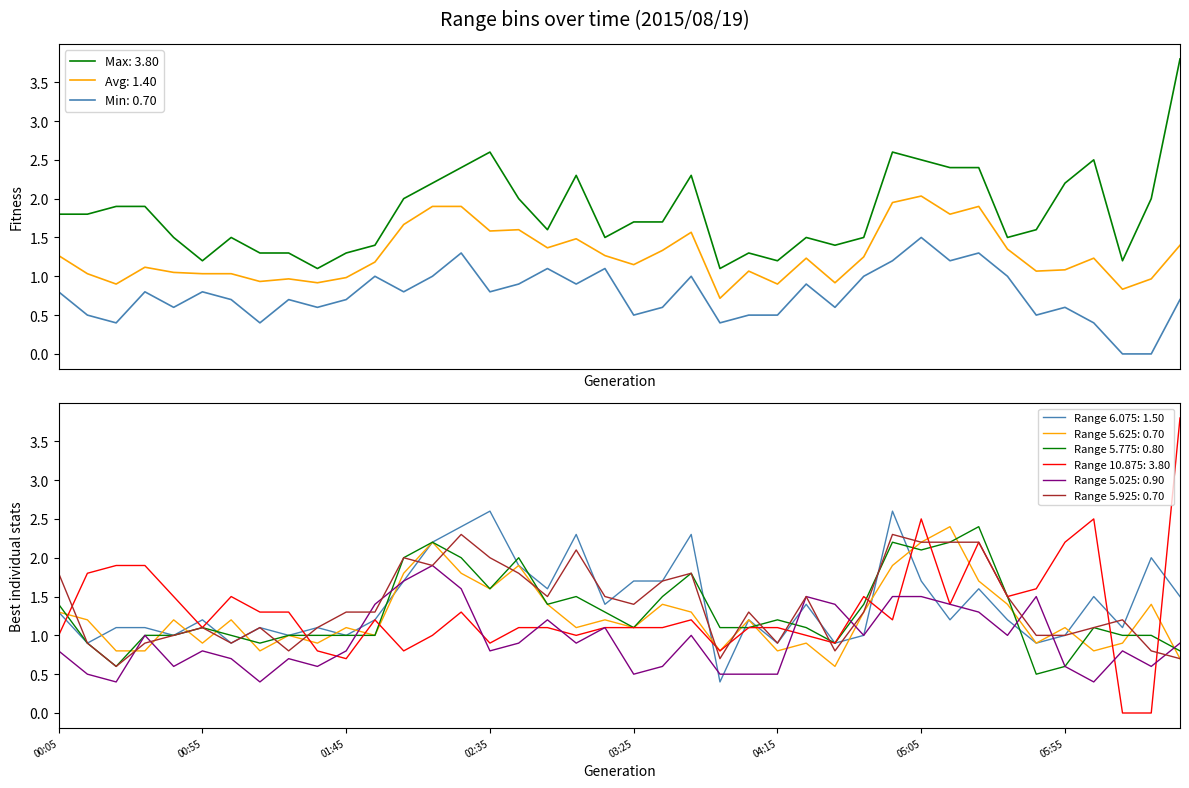

Which series has the widest spread of values?

10.875